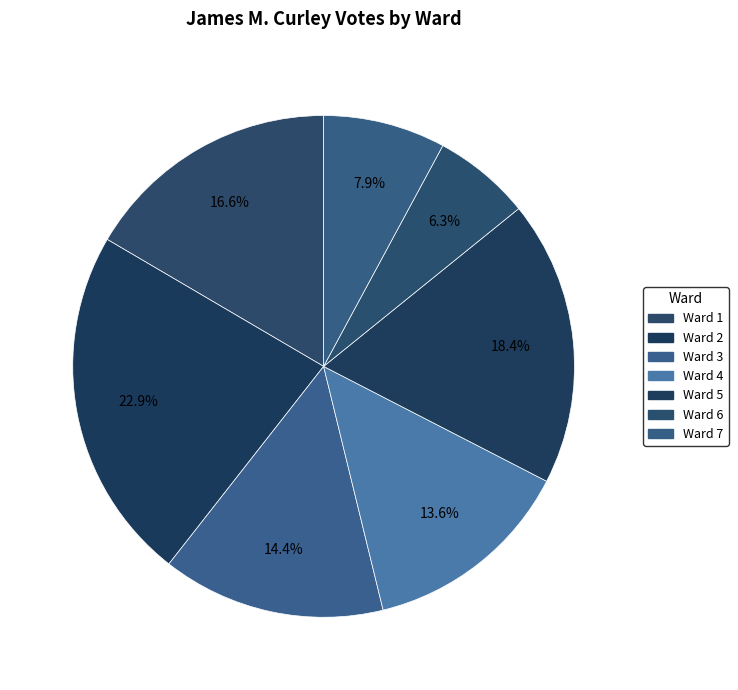

To the nearest percent, what is the difference between the largest and smallest slice percentages?

17%